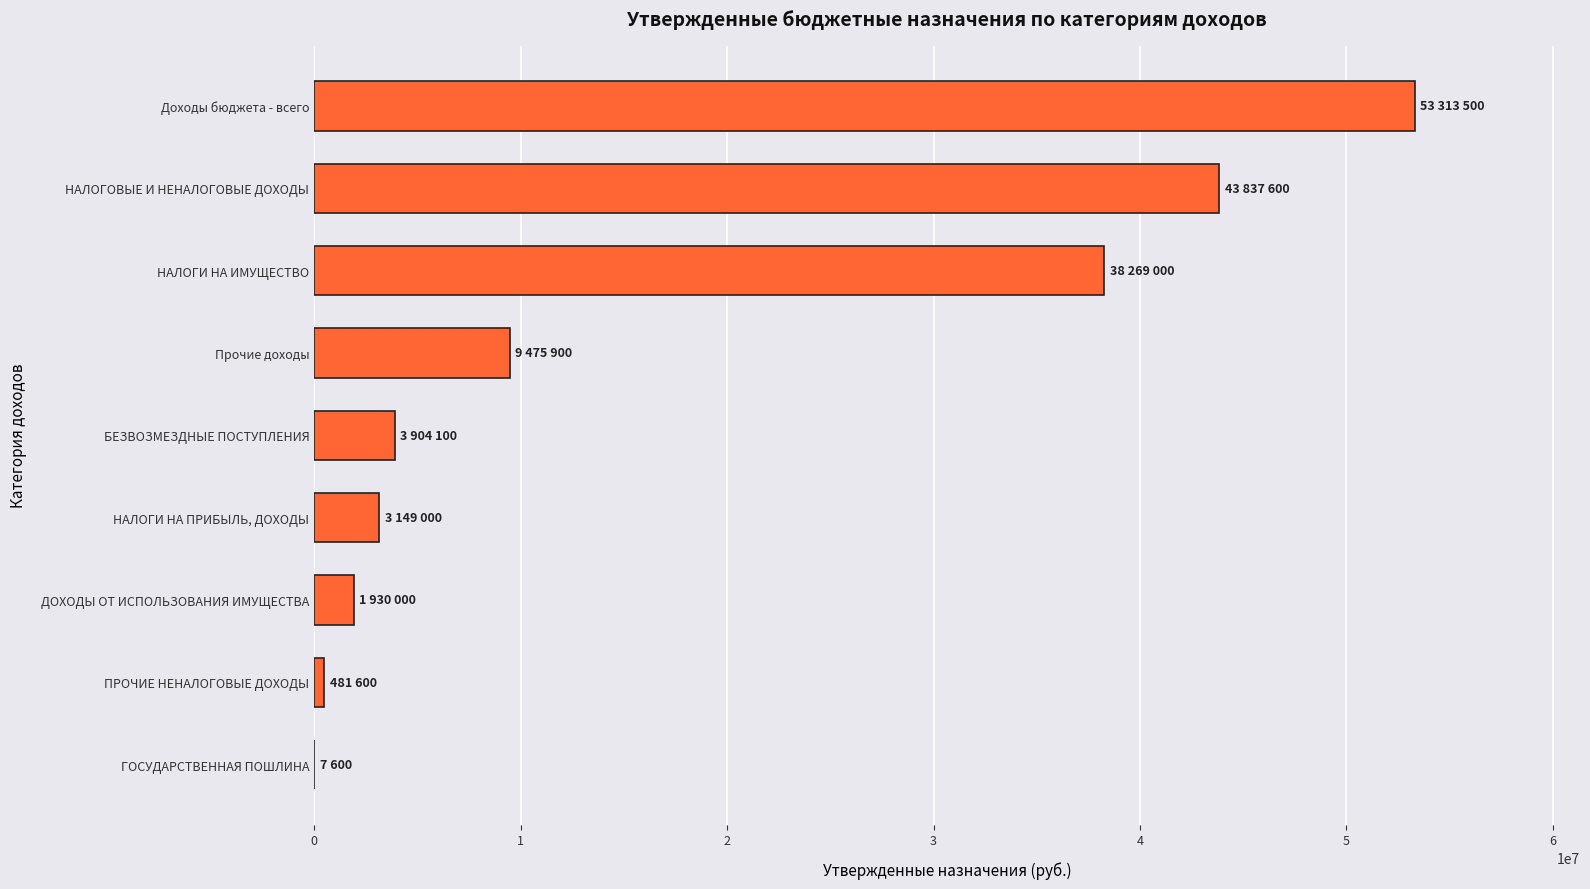

What is the change in value from ДОХОДЫ ОТ ИСПОЛЬЗОВАНИЯ ИМУЩЕСТВА to БЕЗВОЗМЕЗДНЫЕ ПОСТУПЛЕНИЯ?

+1974100